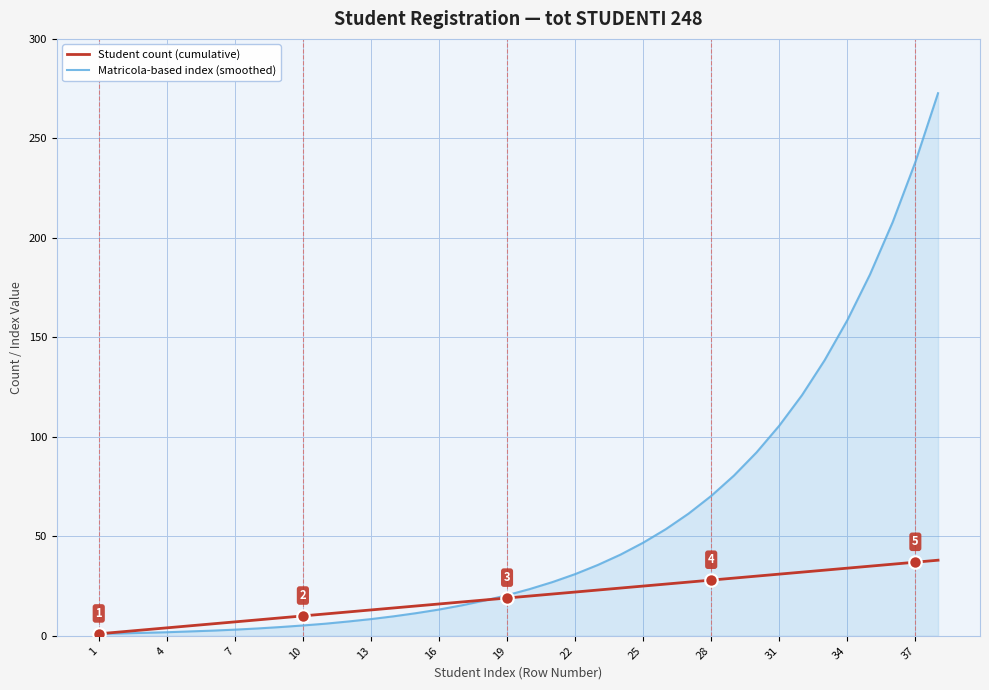

Which series has the largest range (max minus min)?

Matricola-based index (smoothed)